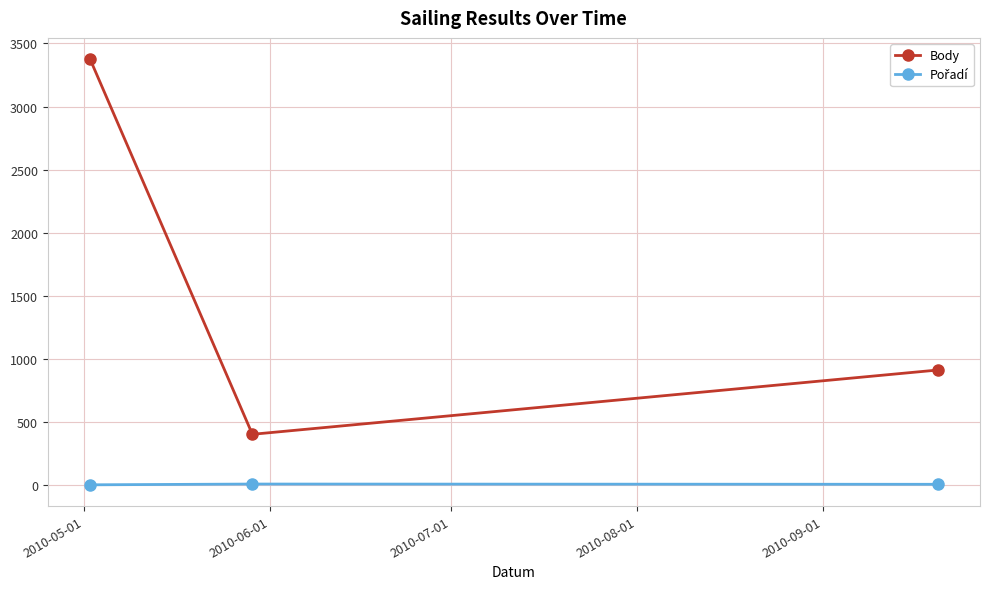

What is the greatest value displayed?

3375